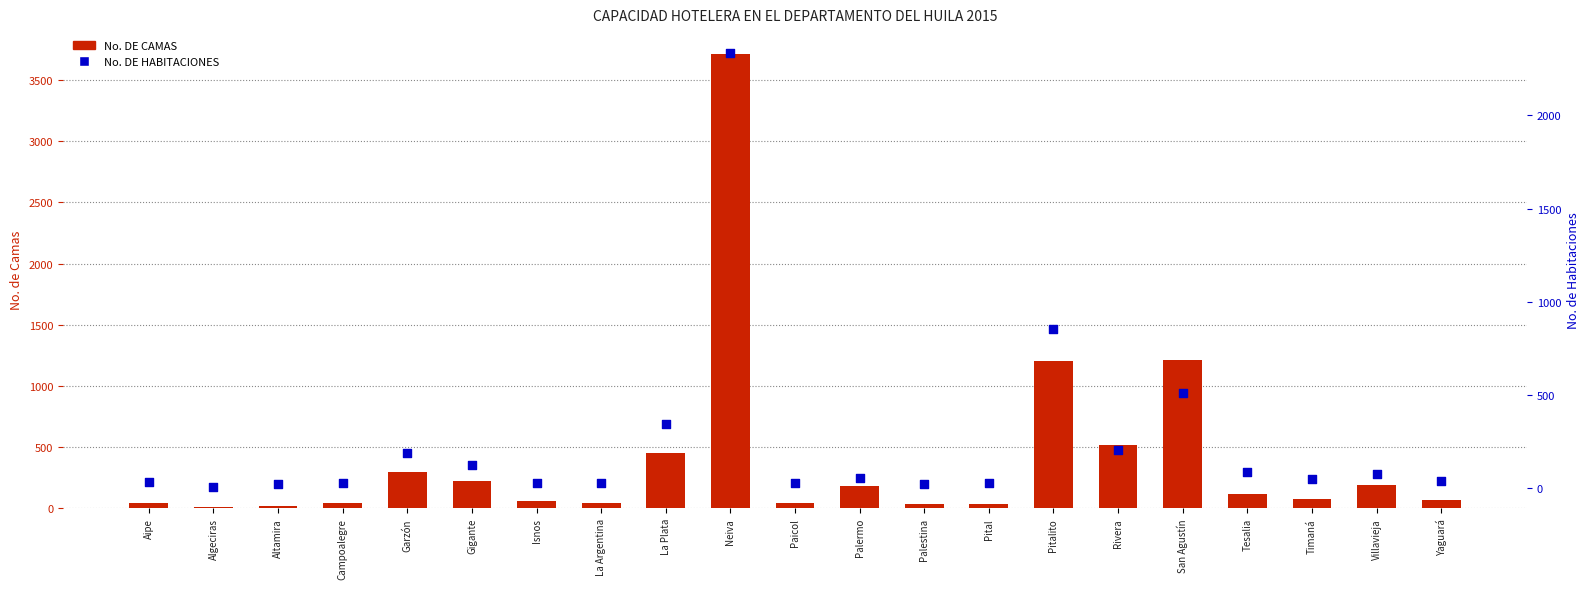

Which series contains the highest Y value?

No. DE CAMAS